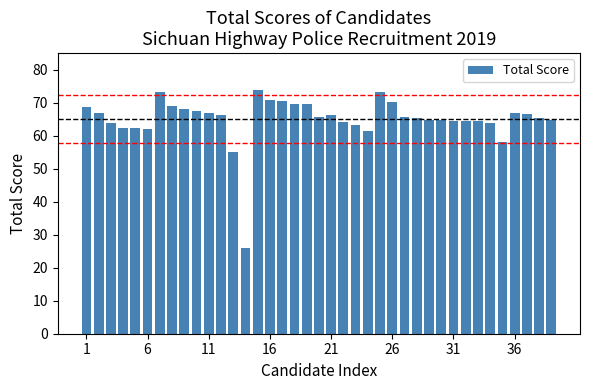

What is the value of the 3rd bar from the left?

63.7